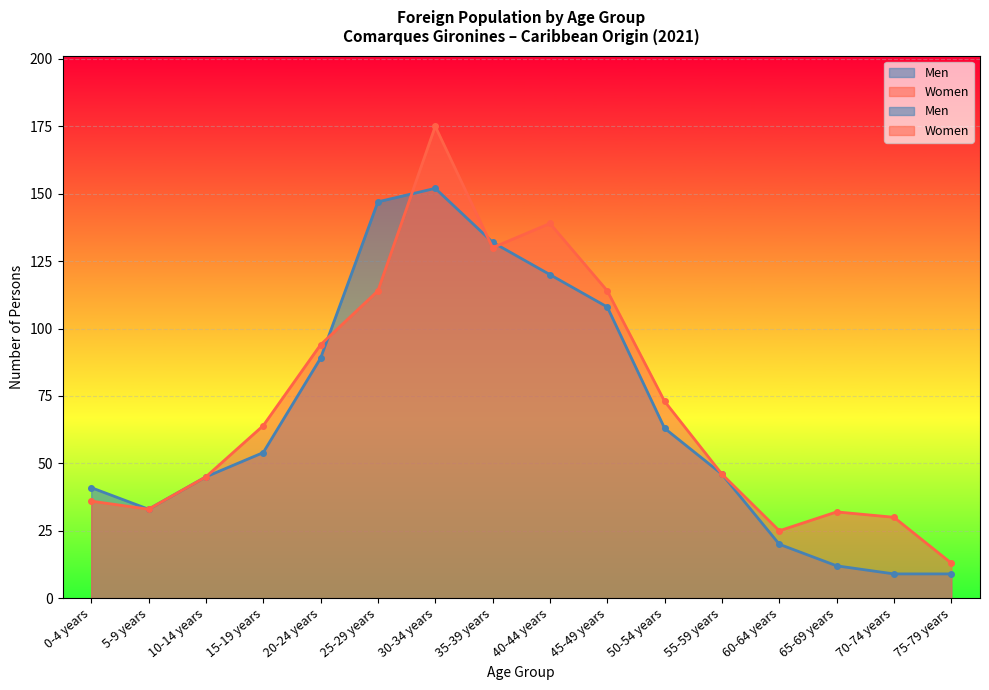

Rank the categories by Men value from highest to lowest.

30-34 years, 25-29 years, 35-39 years, 40-44 years, 45-49 years, 20-24 years, 50-54 years, 15-19 years, 55-59 years, 10-14 years, 0-4 years, 5-9 years, 60-64 years, 65-69 years, 70-74 years, 75-79 years